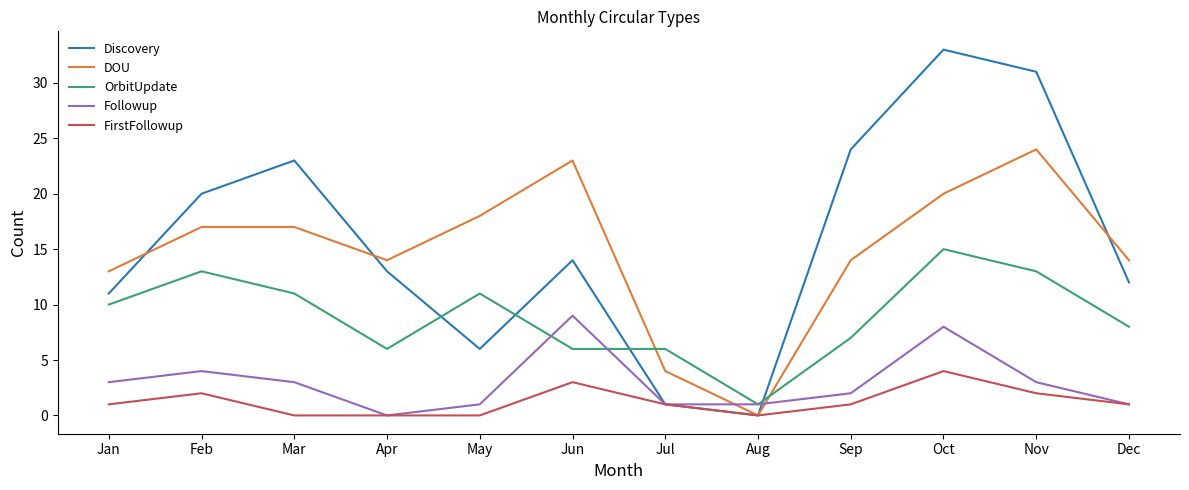

Reading left to right, what are all the values shown in this chart?

Discovery: 11	20	23	13	6	14	1	0	24	33	31	12
DOU: 13	17	17	14	18	23	4	0	14	20	24	14
OrbitUpdate: 10	13	11	6	11	6	6	1	7	15	13	8
Followup: 3	4	3	0	1	9	1	1	2	8	3	1
FirstFollowup: 1	2	0	0	0	3	1	0	1	4	2	1